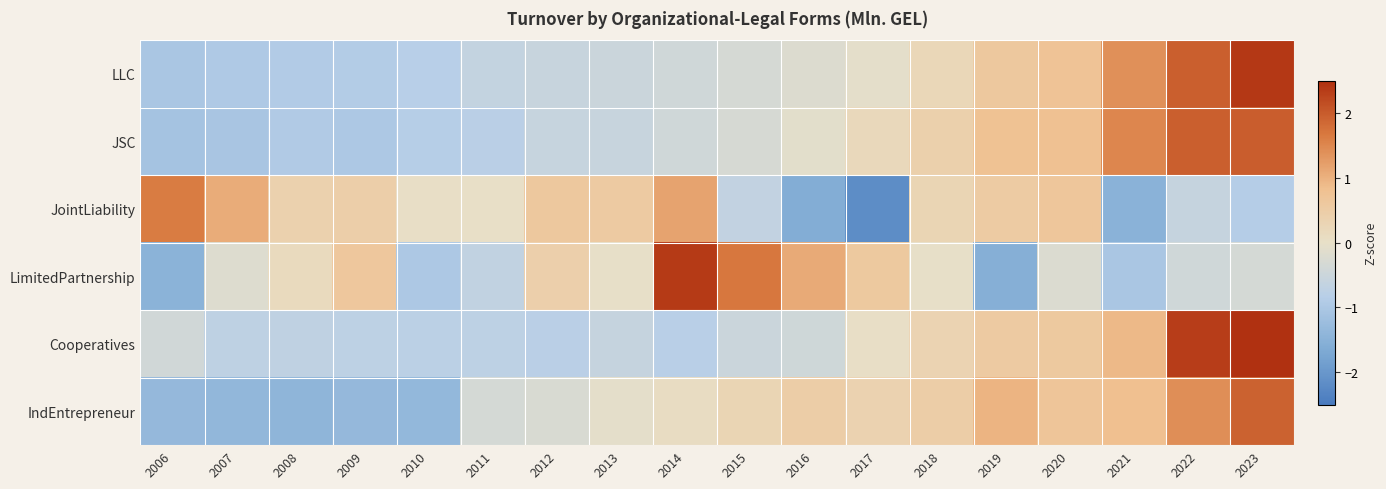

List the series in order of their peak value, highest first.

Cooperatives, LLC, LimitedPartnership, JSC, IndEntrepreneur, JointLiability